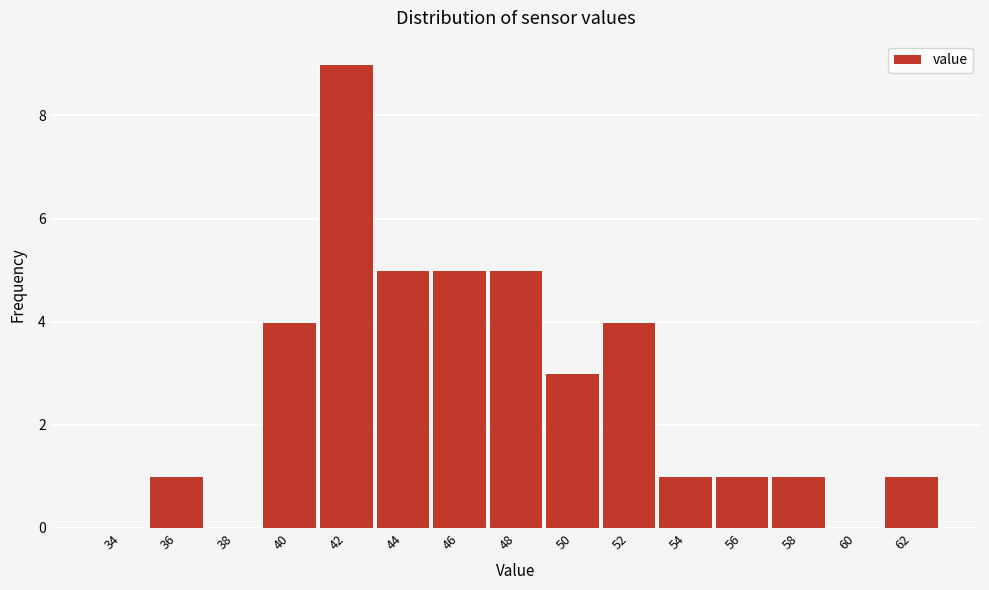

Reading right to left, list all the values displayed in this chart.

62=1	60=0	58=1	56=1	54=1	52=4	50=3	48=5	46=5	44=5	42=9	40=4	38=0	36=1	34=0